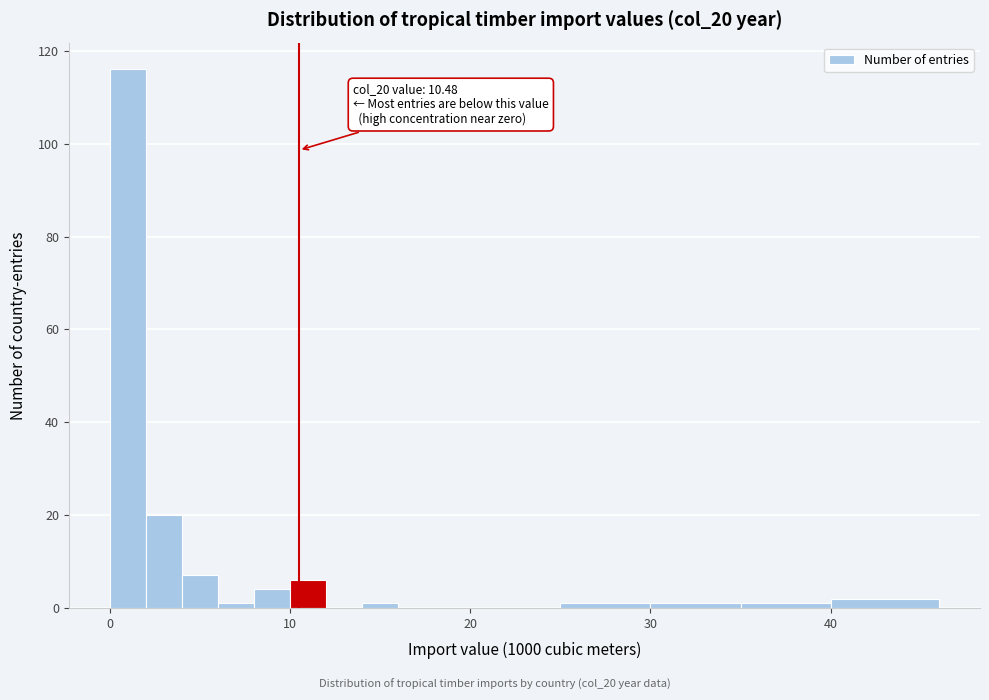

Around what value on the x-axis is the tallest bar? Give the approximate position of its centre, as read against the axis.

1